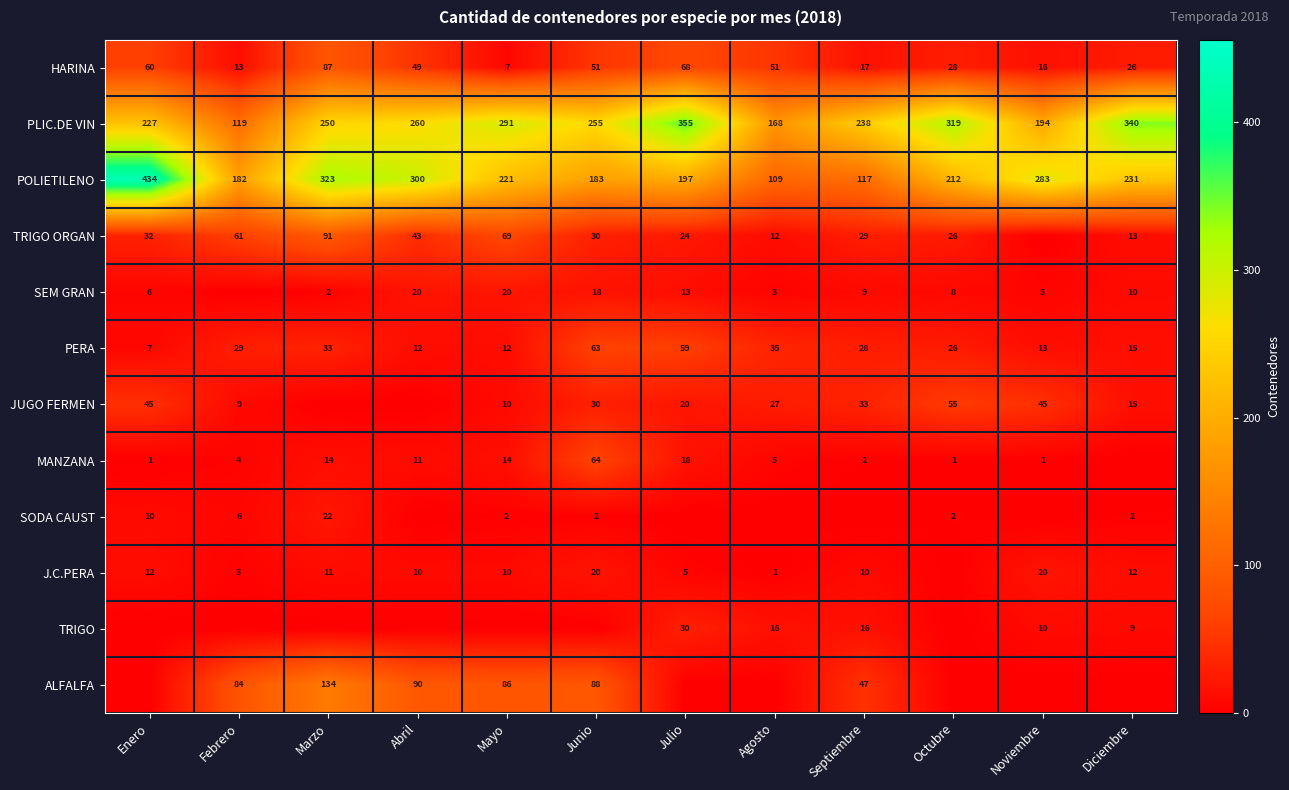

What is the spread (max minus min) of values at Diciembre?

340